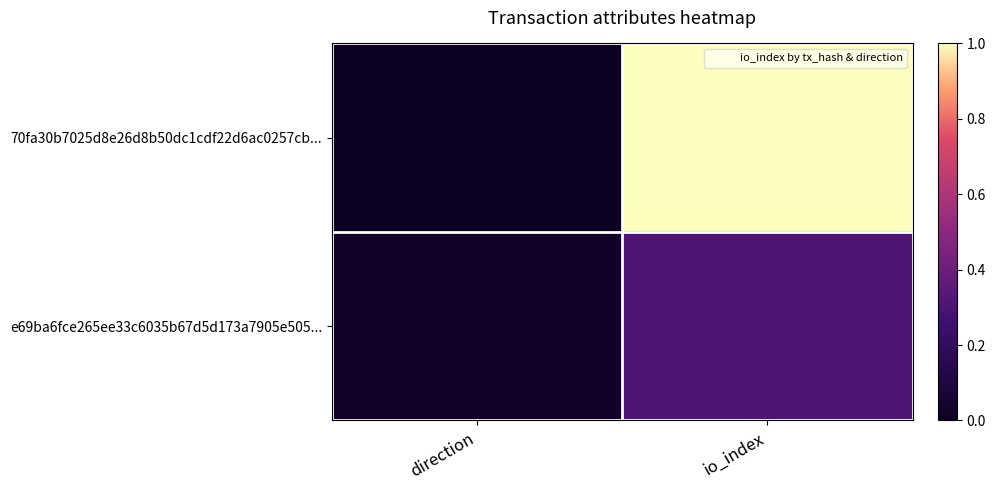

How many data points does each series have?

2